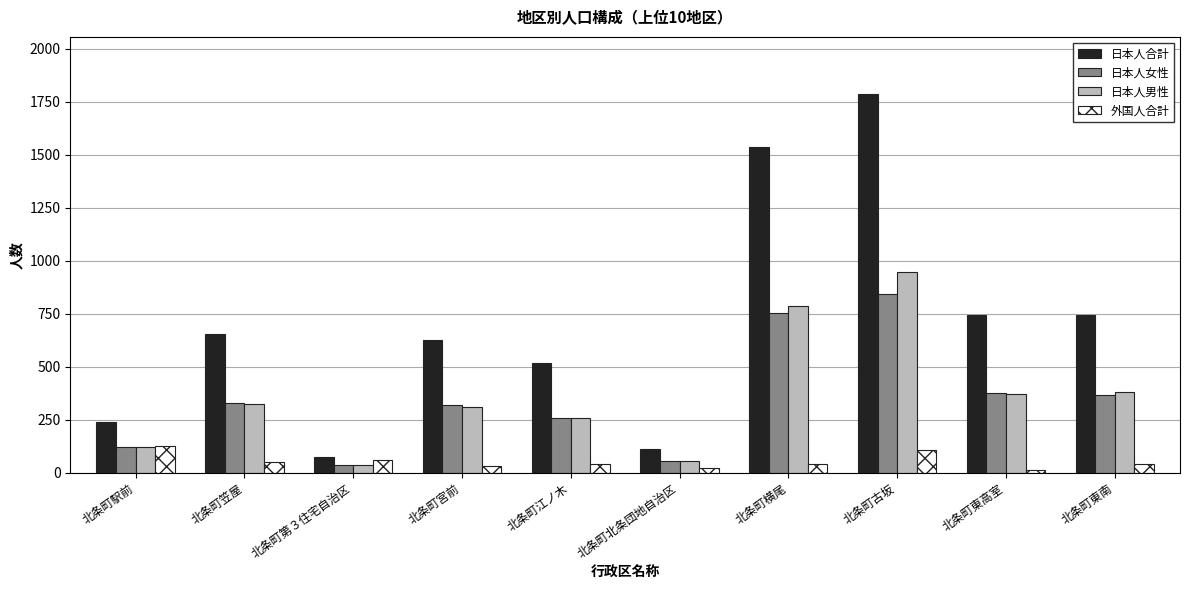

What is the difference between the second highest and minimum values in the 日本人合計 series?

1467